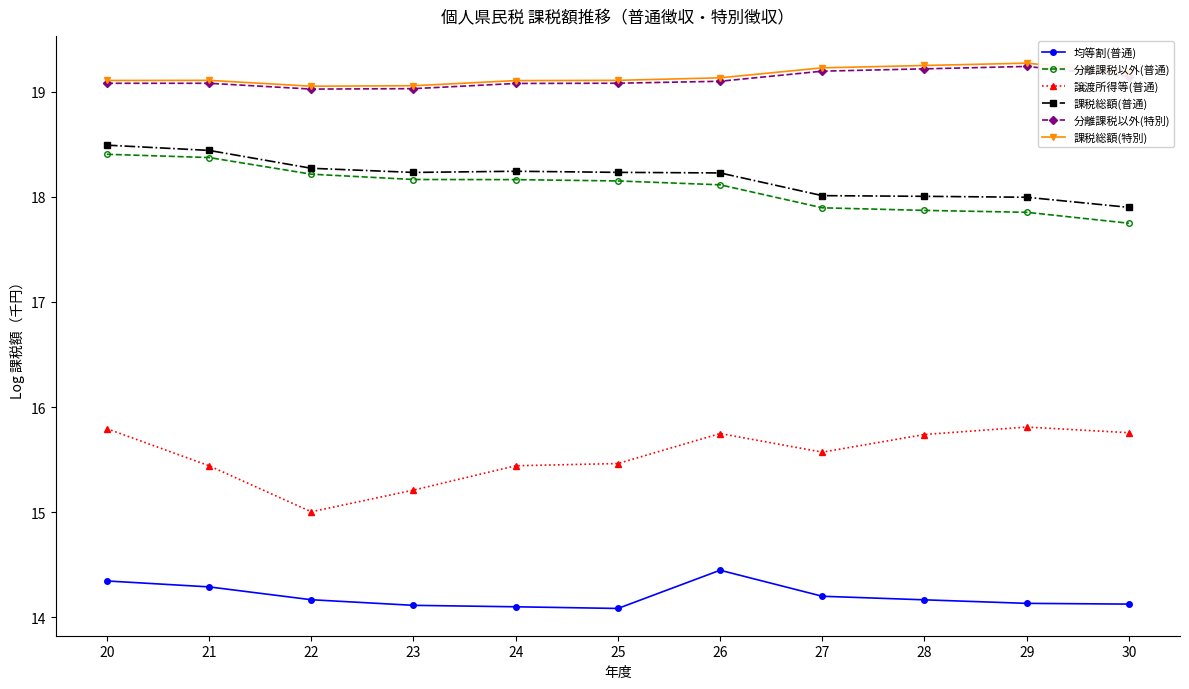

What is the greatest value displayed?

19.3